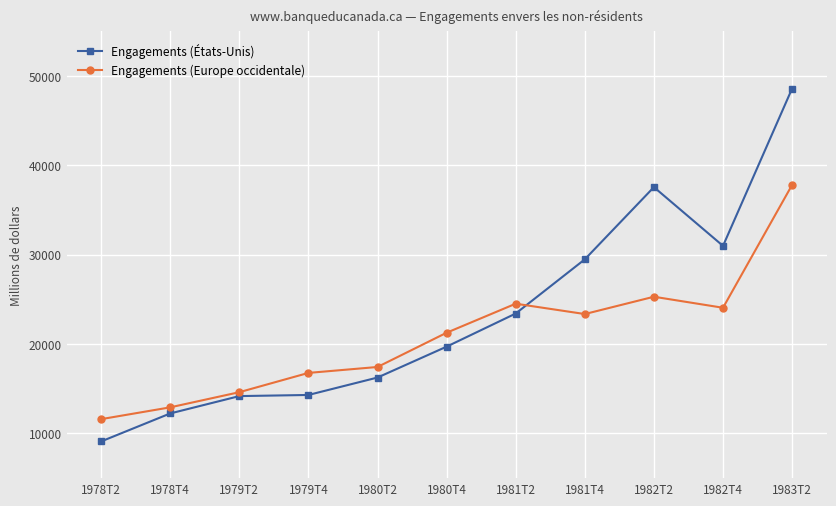

Which series ends up on top after the final intersection of Engagements (Europe occidentale) and Engagements (États-Unis)?

Engagements (États-Unis)